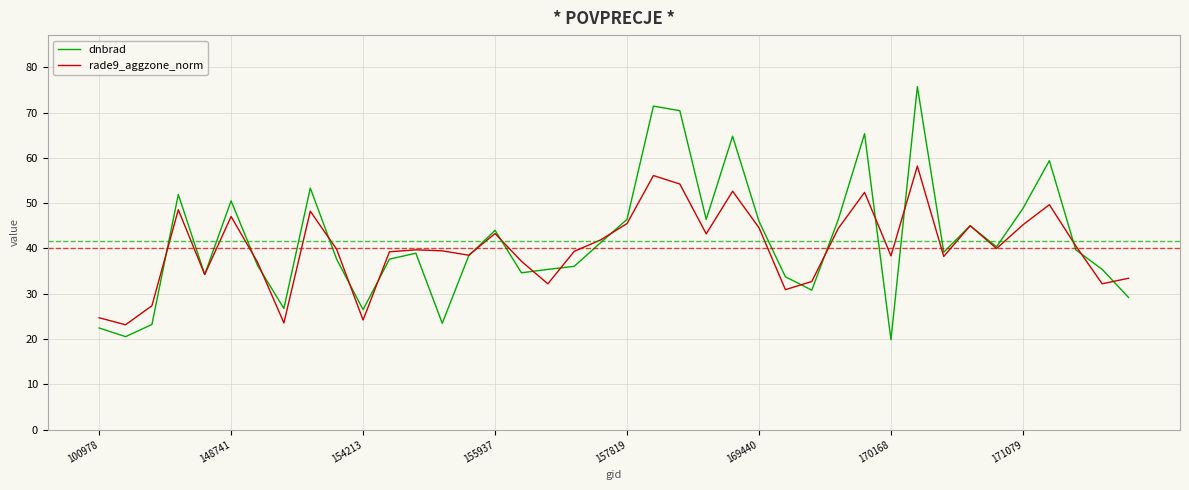

Which series has the widest spread of values?

dnbrad